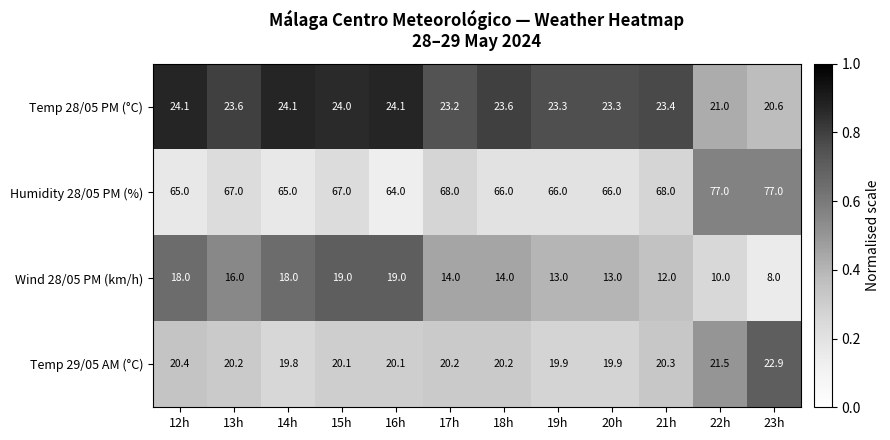

What is the minimum value for Temp 29/05 AM (°C)?

19.8